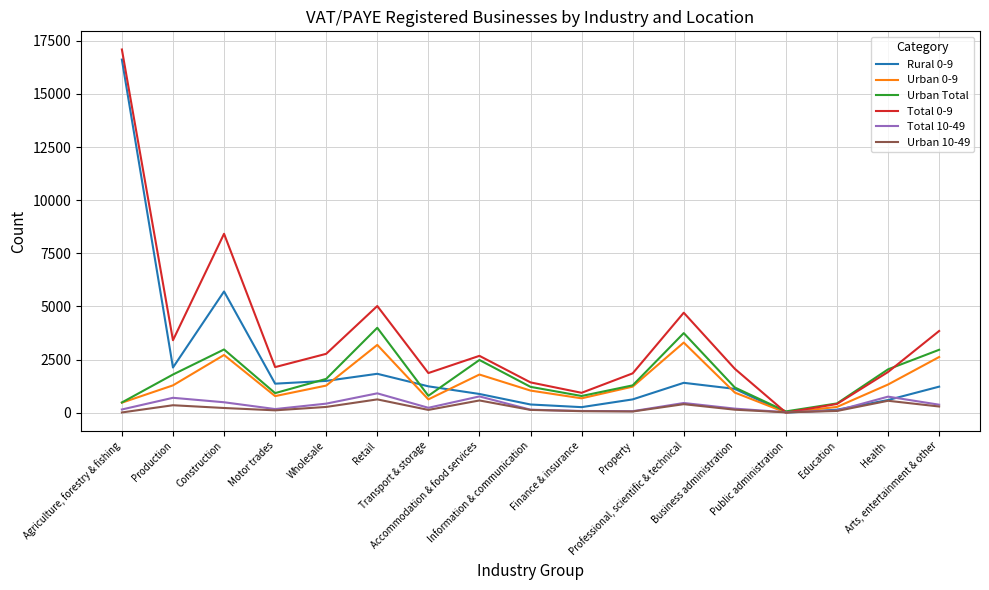

What is the greatest value displayed?

17095